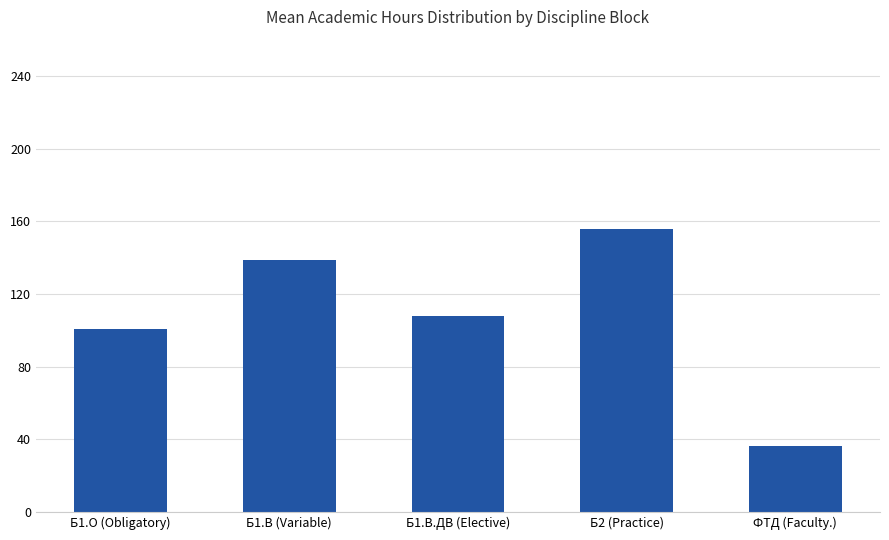

How many data points are less than 108?

2